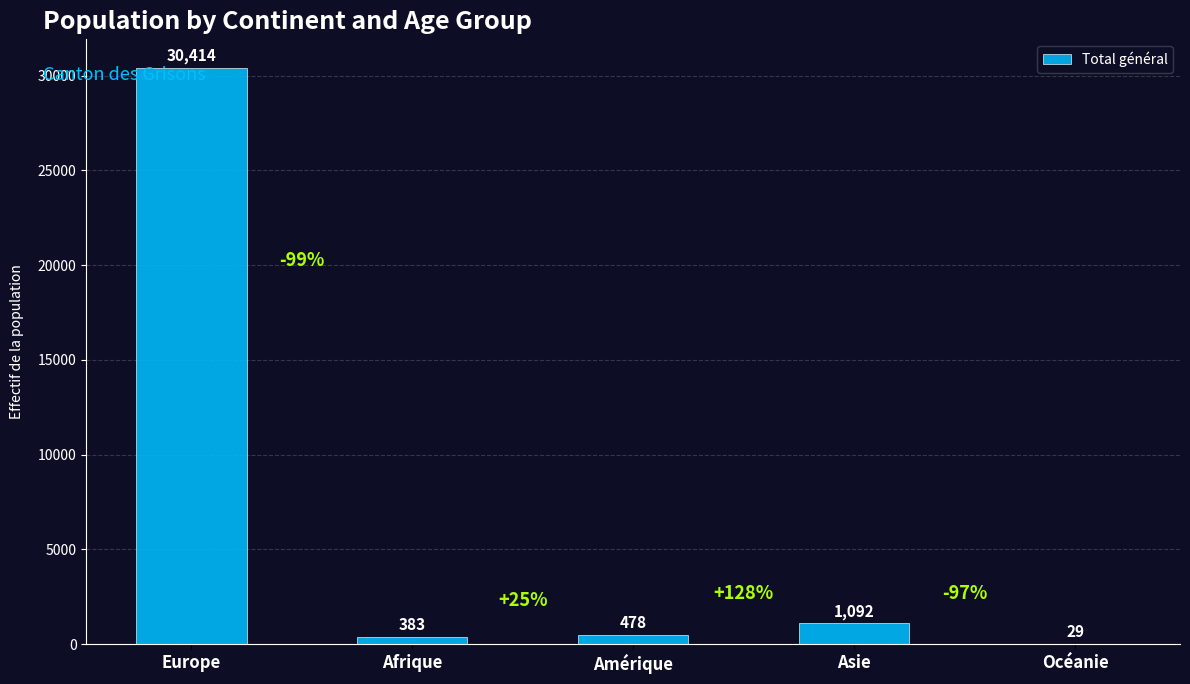

Reading left to right, what are all the values shown in this chart?

30414	383	478	1092	29